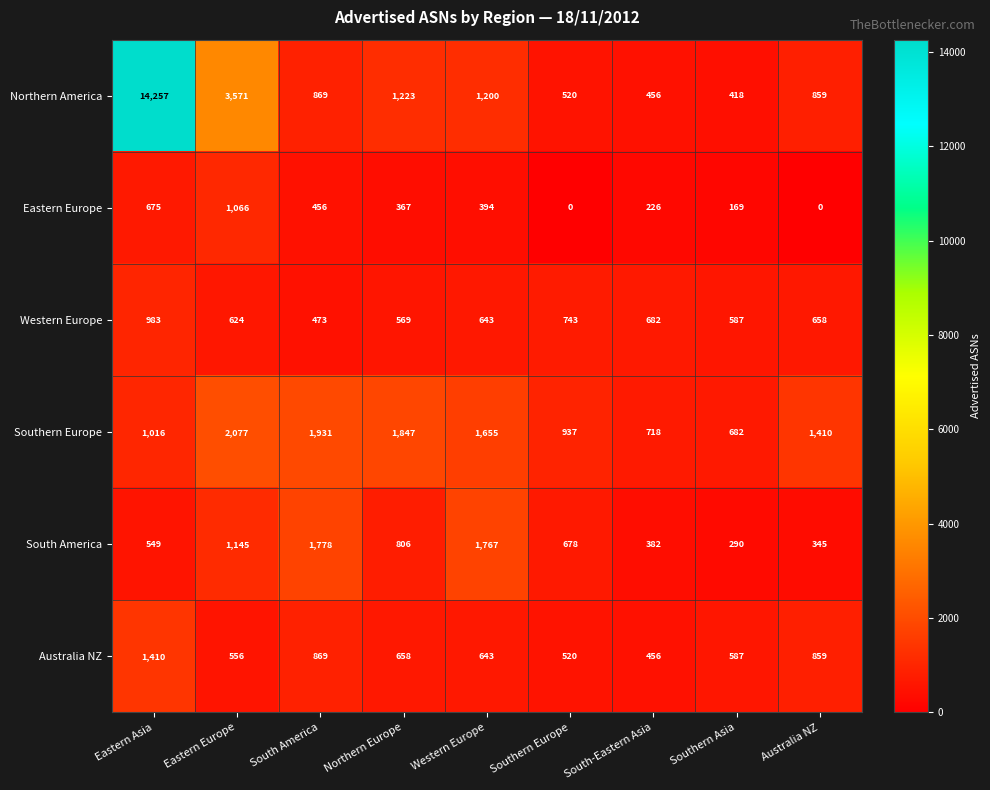

What is the sum of the Southern Europe values at Southern Asia and South America?

2613